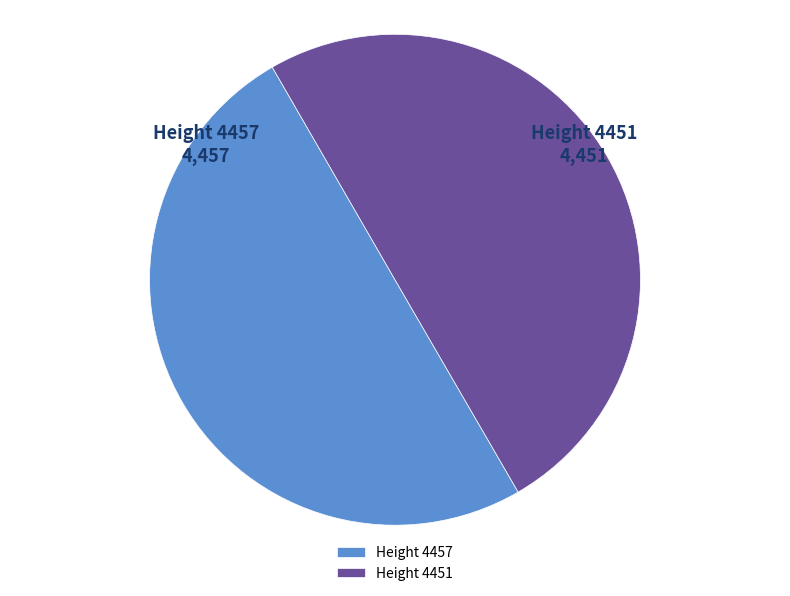

What is the ratio of the value at Height 4451 to the value at Height 4457?

1.0